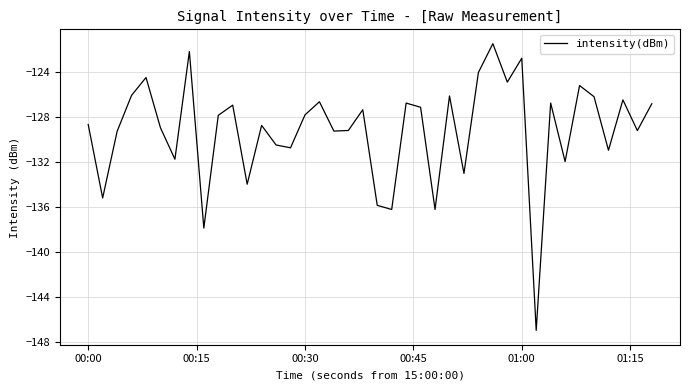

What is the maximum value shown in the chart?

-121.5